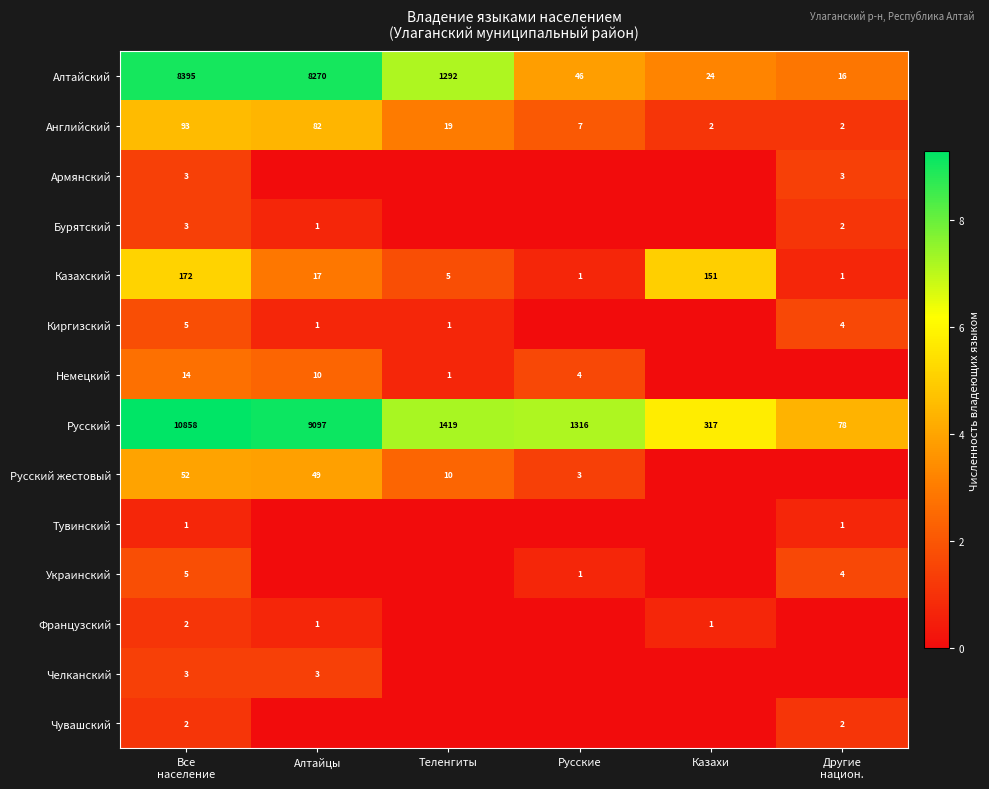

True or false: Немецкий has a value of 10 at Алтайцы.

True